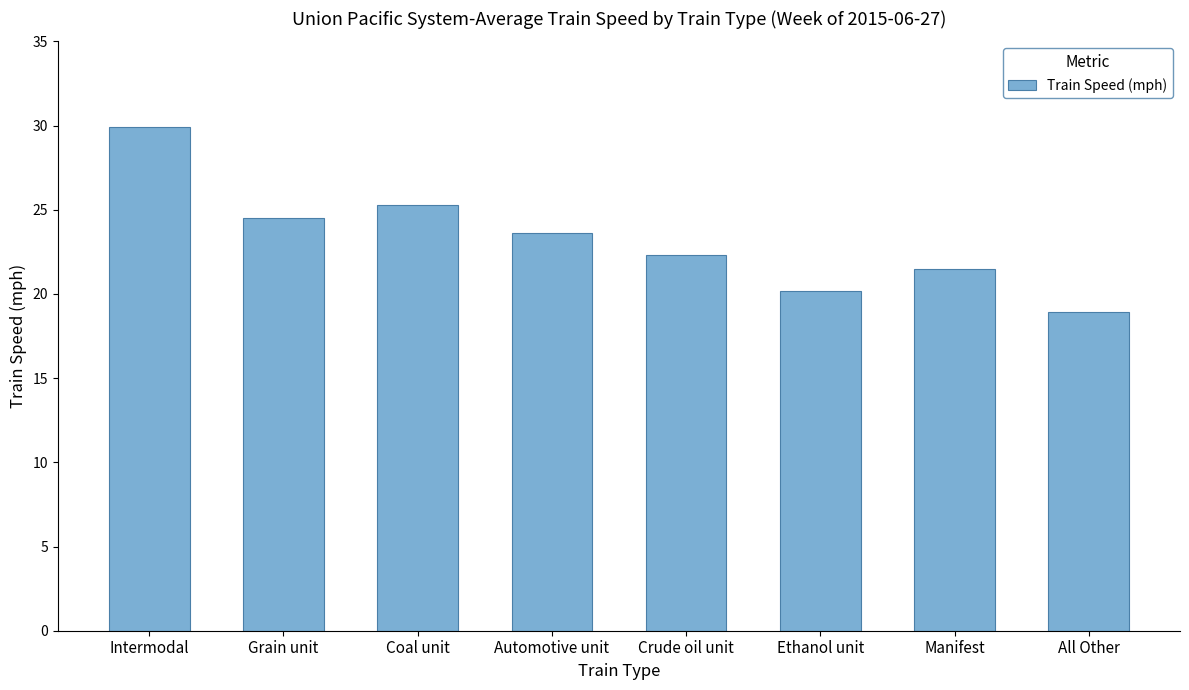

Which label corresponds to the smallest value in the chart?

All Other